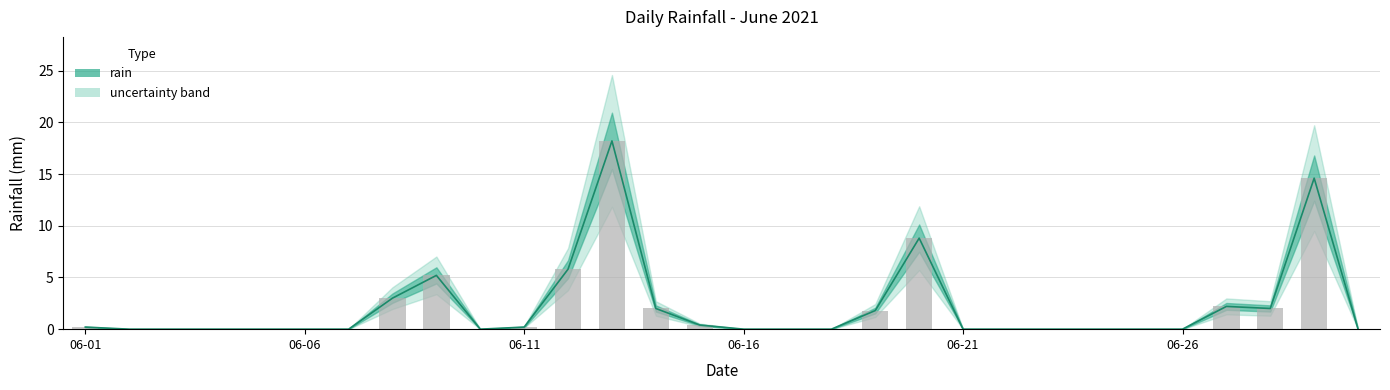

The value at 2021-06-09 is 8.9. True or false?

False